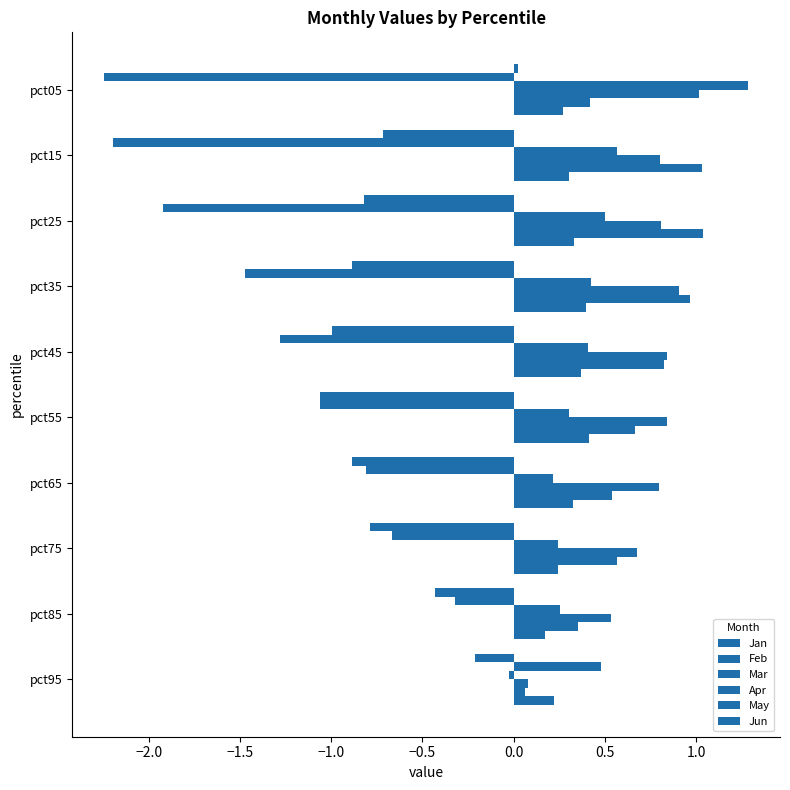

Count the Jun values in the range 0 to 1.

10